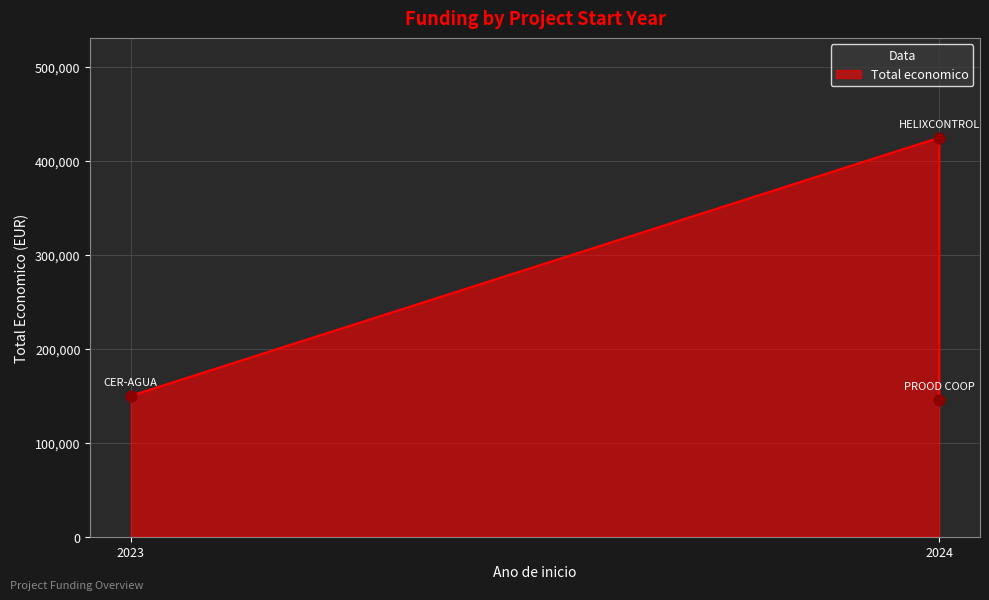

Which has a higher value, 2024 or 2024?

2024